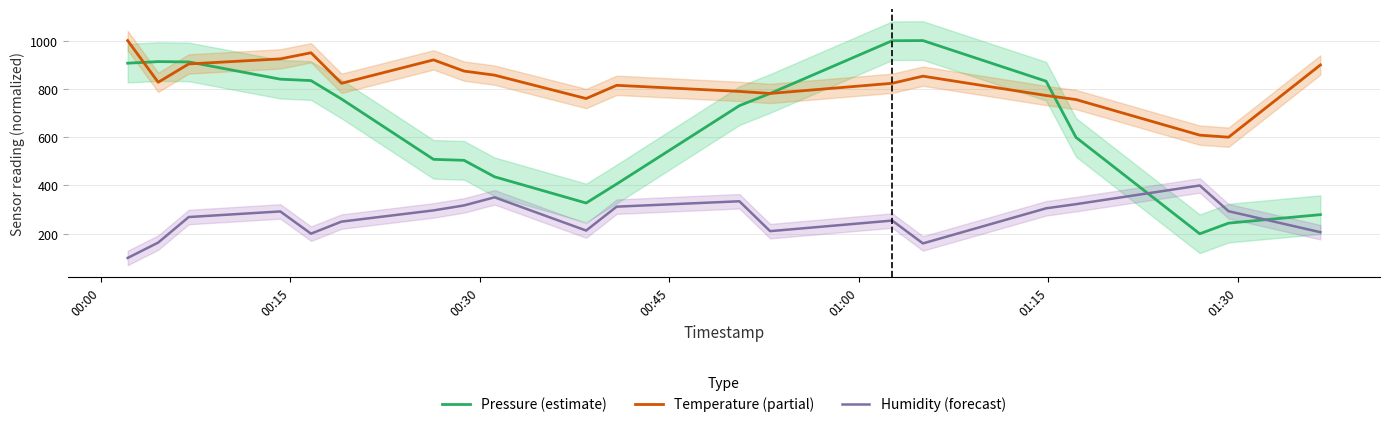

True or false: Humidity (forecast) and Pressure (estimate) cross at least once.

True